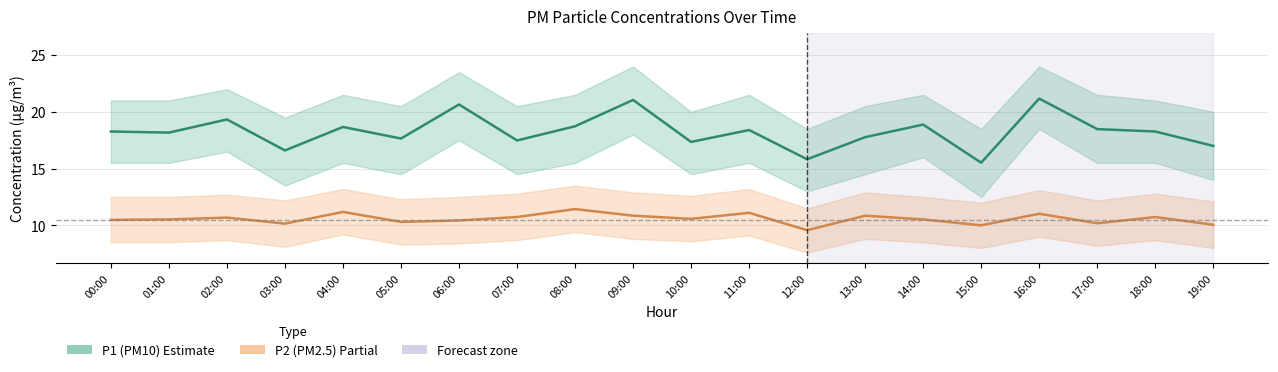

What is the value of the P1 (PM10) point at the 20th from the left?

17.0